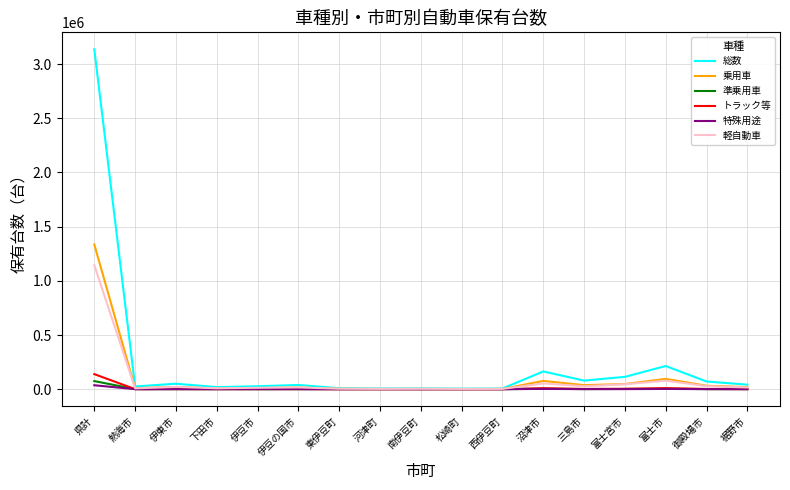

The 軽自動車 series shows 4433 at 東伊豆町. True or false?

True